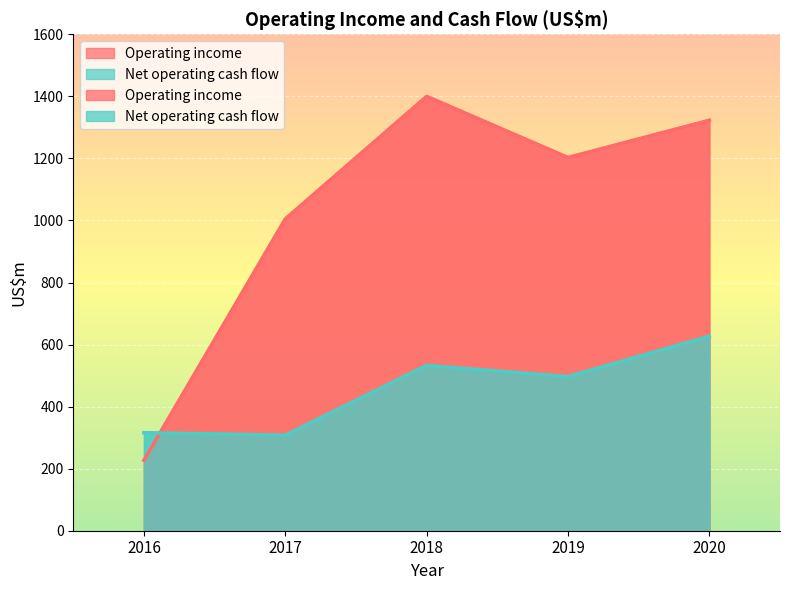

At which category does Operating income reach its first local peak?

2018